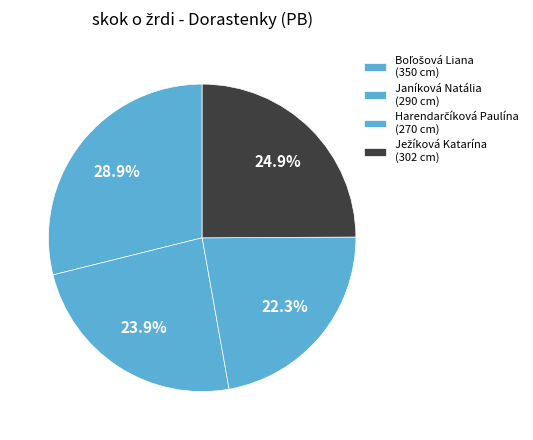

True or false: Janíková Natália accounts for 24% of the total.

True